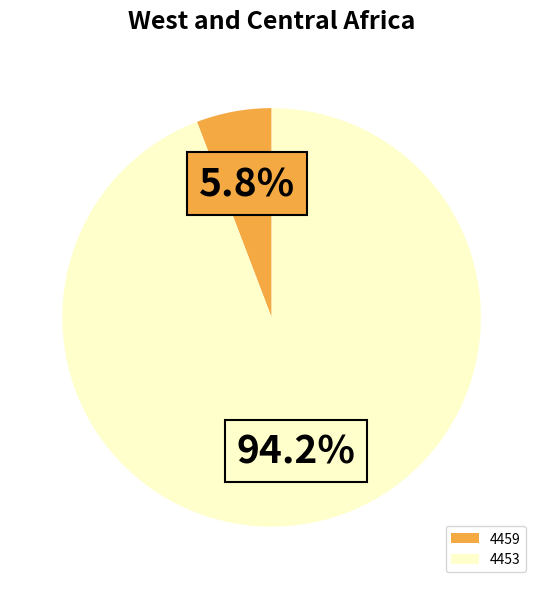

Rank the categories by value from lowest to highest.

4459, 4453